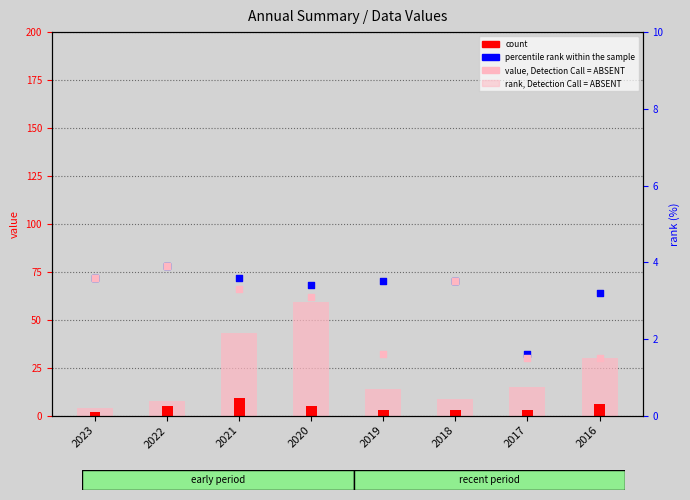

Which series has the largest Y range (max minus min)?

value, Detection Call = ABSENT